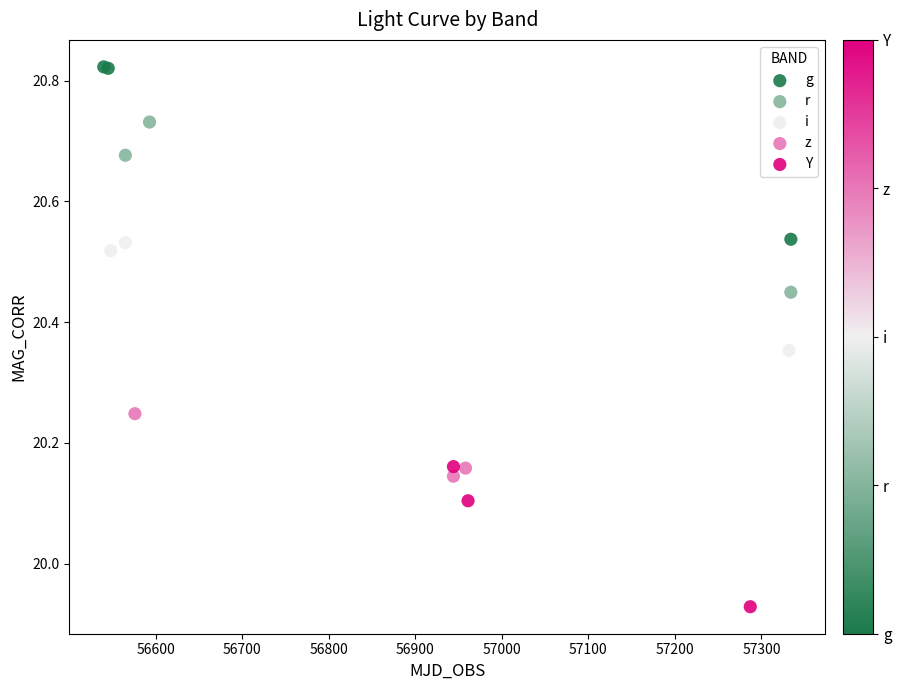

Which series contains the lowest Y value?

Y